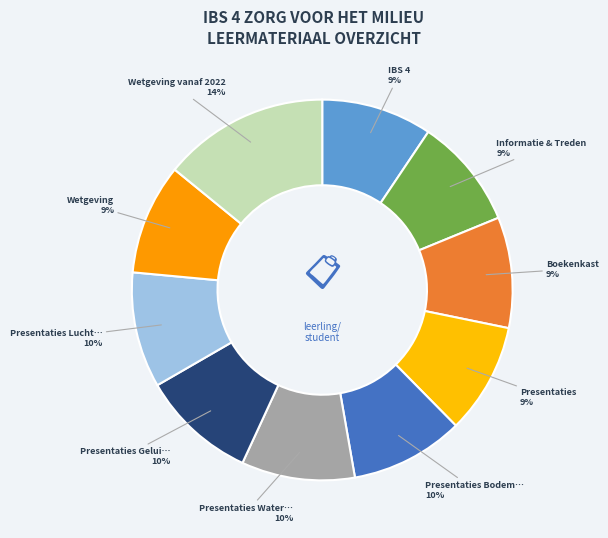

How many slices are in this pie chart?

10